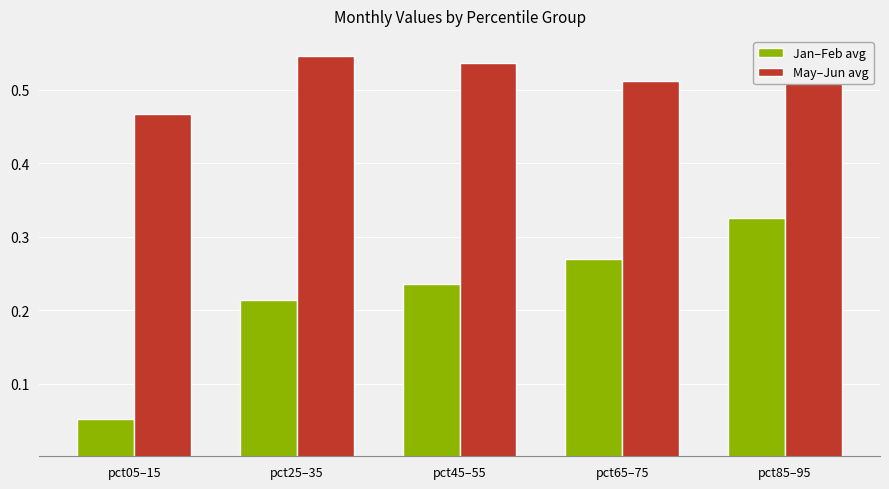

What is the sum of the May–Jun avg values at pct25–35 and pct45–55?

1.1